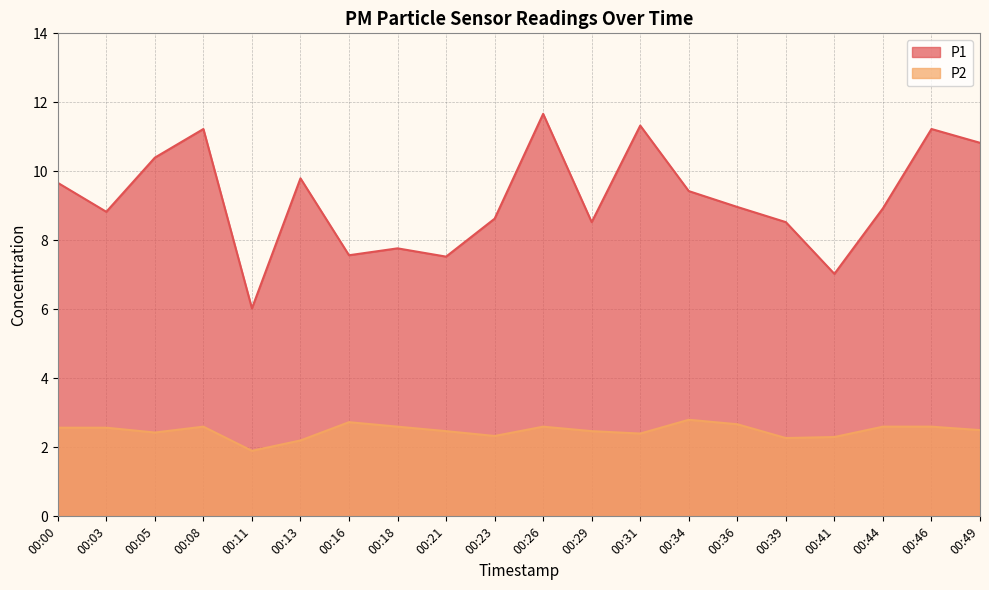

What is the average value of the P1 series?

9.2